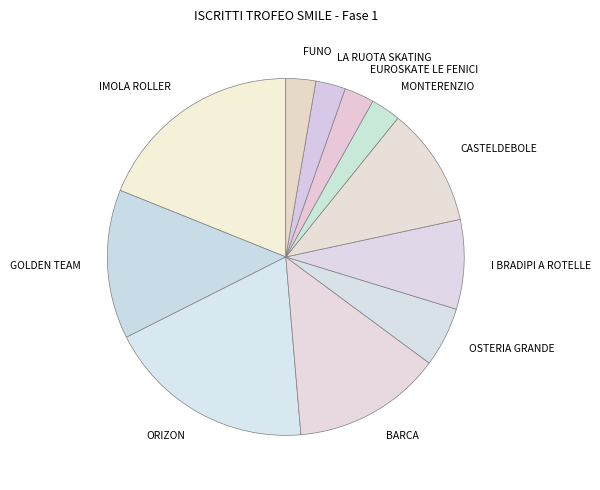

Combined, do I BRADIPI A ROTELLE and FUNO account for over 50%?

No